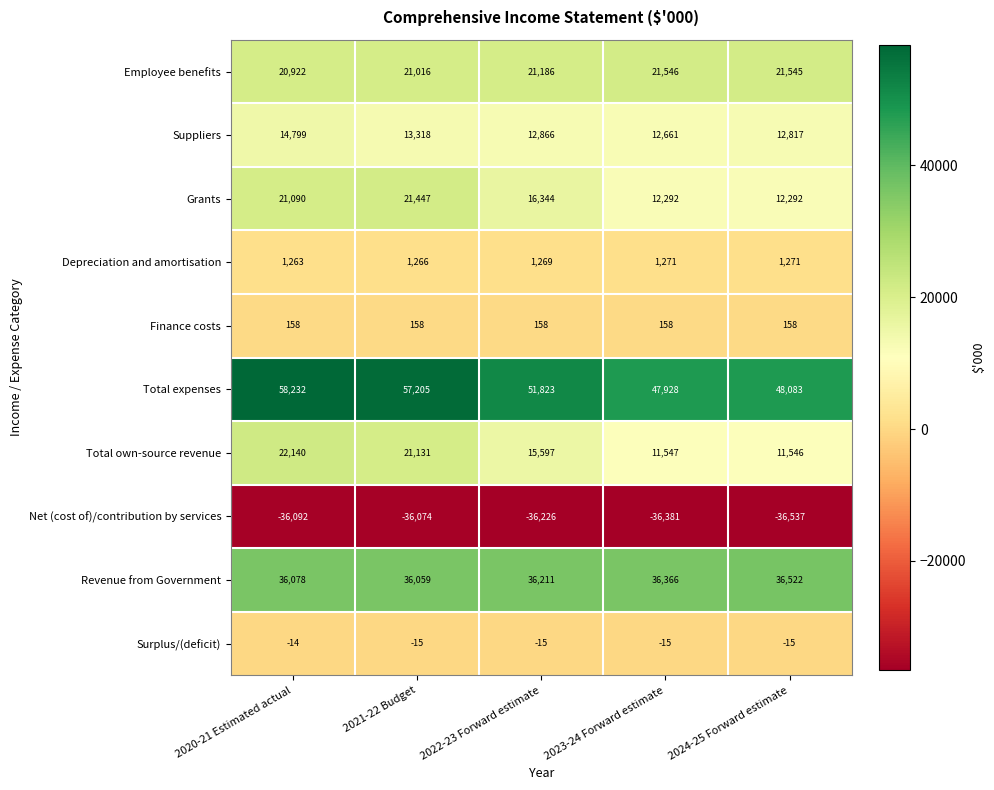

The value of Total expenses at 2022-23 Forward estimate is 91222. True or false?

False